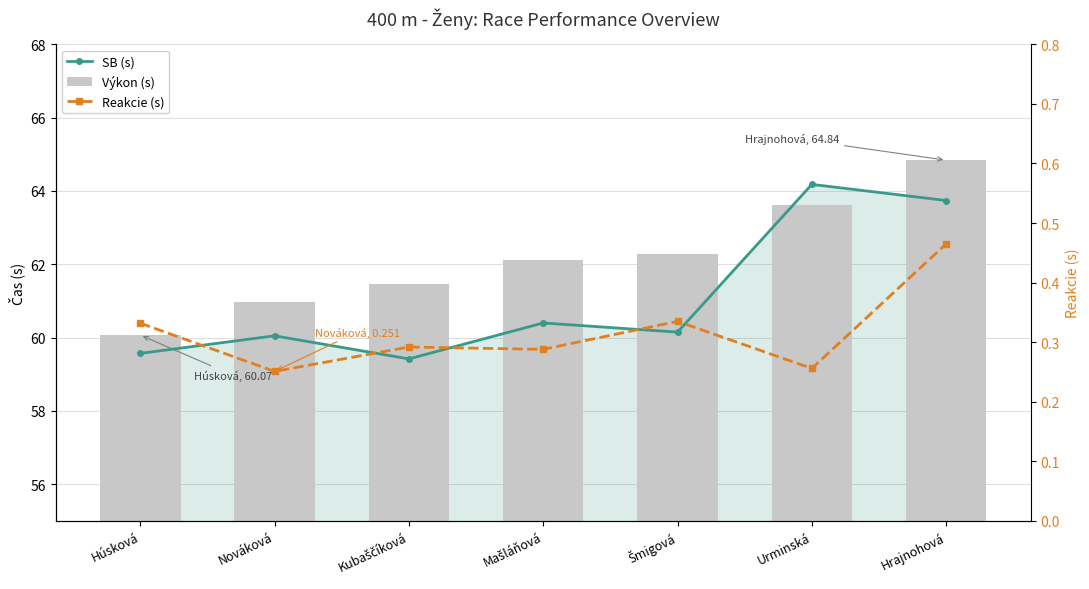

What is the total value across all series at Mašláňová?

122.8